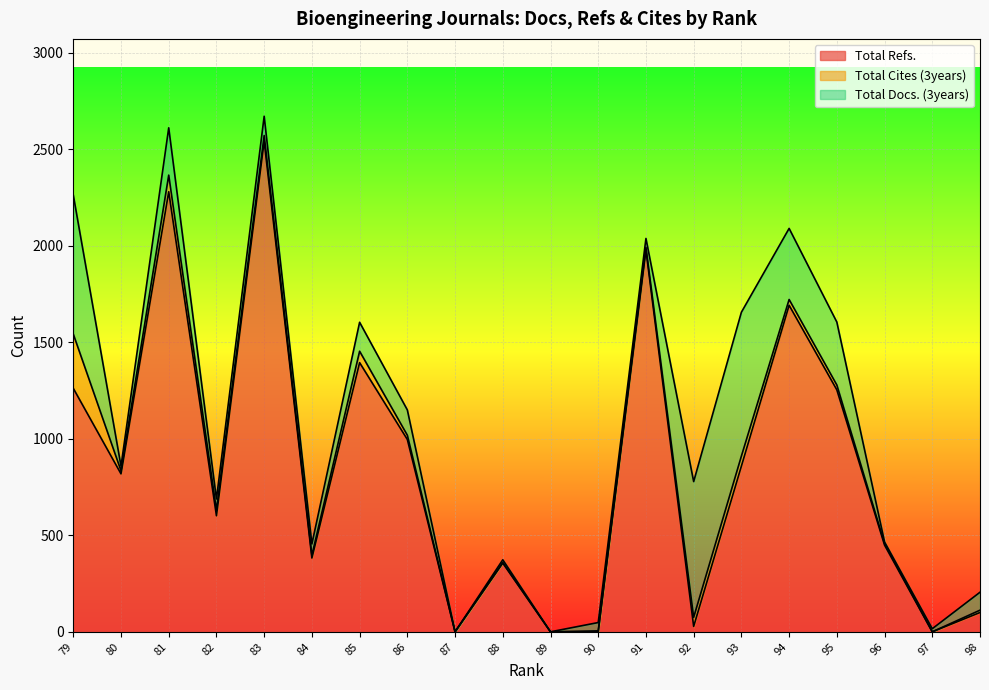

At which category does the chart reach its peak across all series?

83